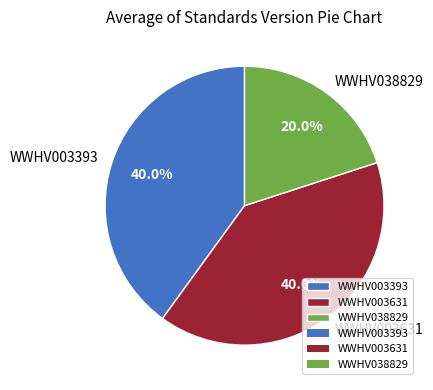

What is the smallest slice in the pie chart?

WWHV038829